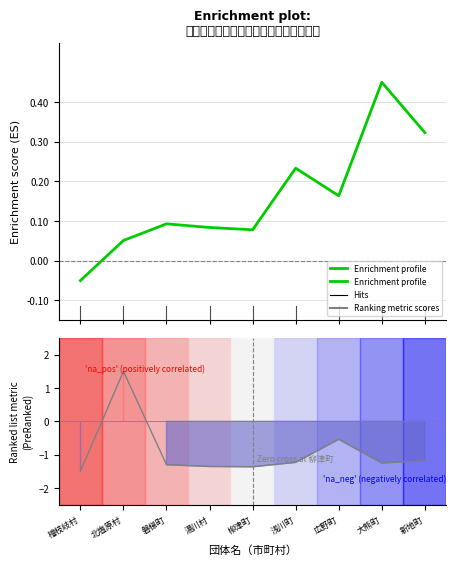

How many negative values does the Ranking metric scores series have?

8